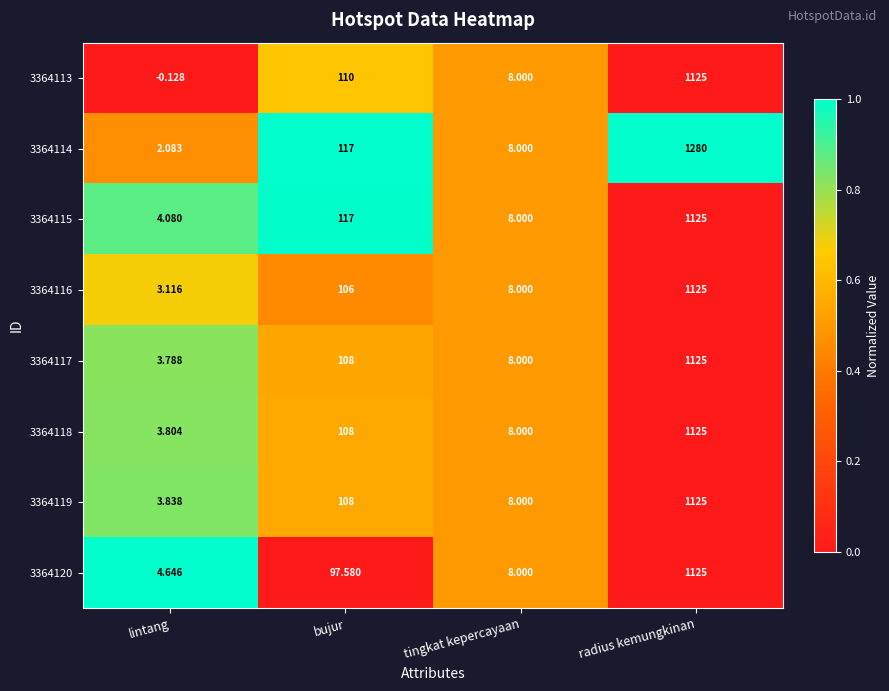

Which series has the largest range (max minus min)?

3364114